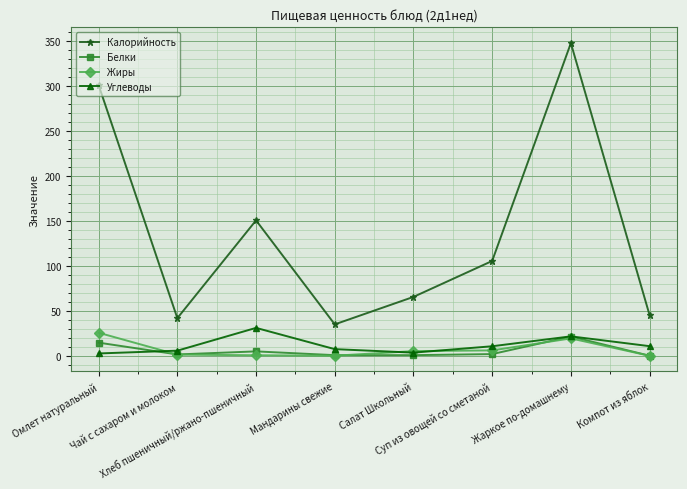

True or false: Калорийность and Белки cross at least once.

False